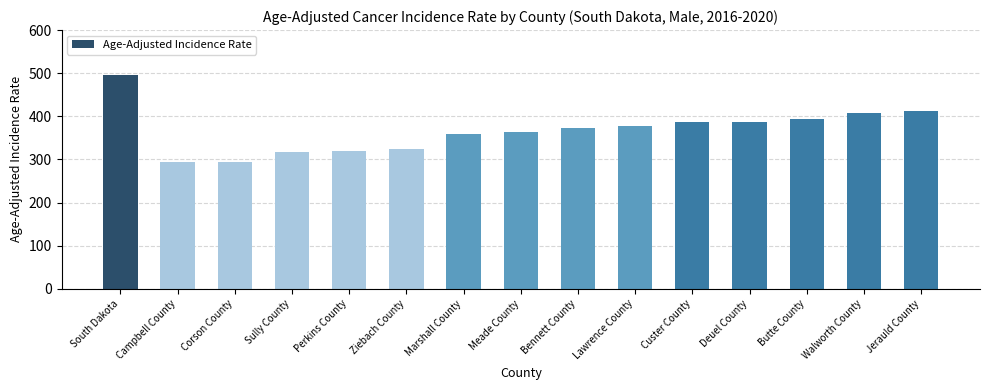

What is the sum of the values at Butte County and South Dakota?

887.8